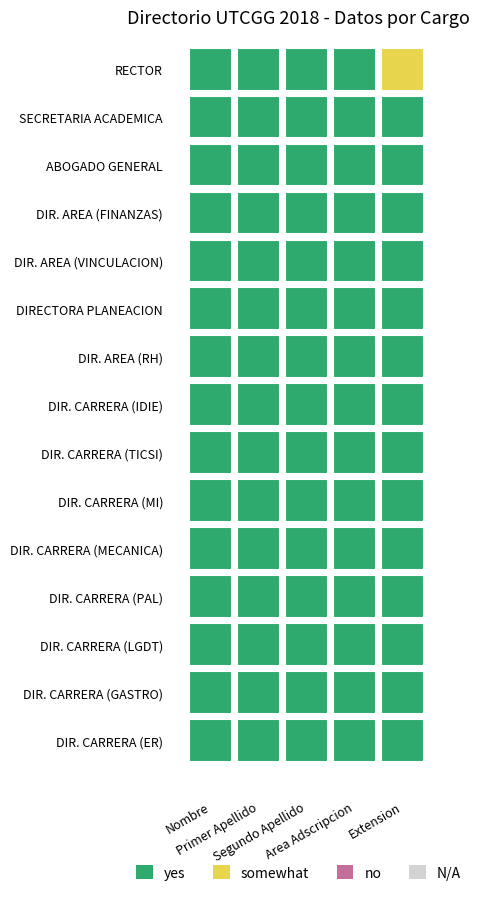

Which series has the largest total across all categories?

SECRETARIA ACADEMICA